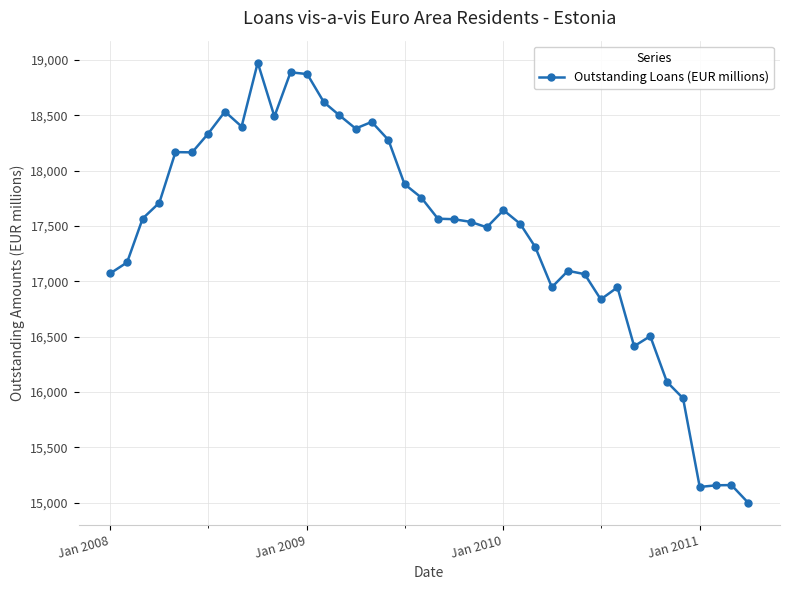

What is the difference between the maximum and minimum values?

3974